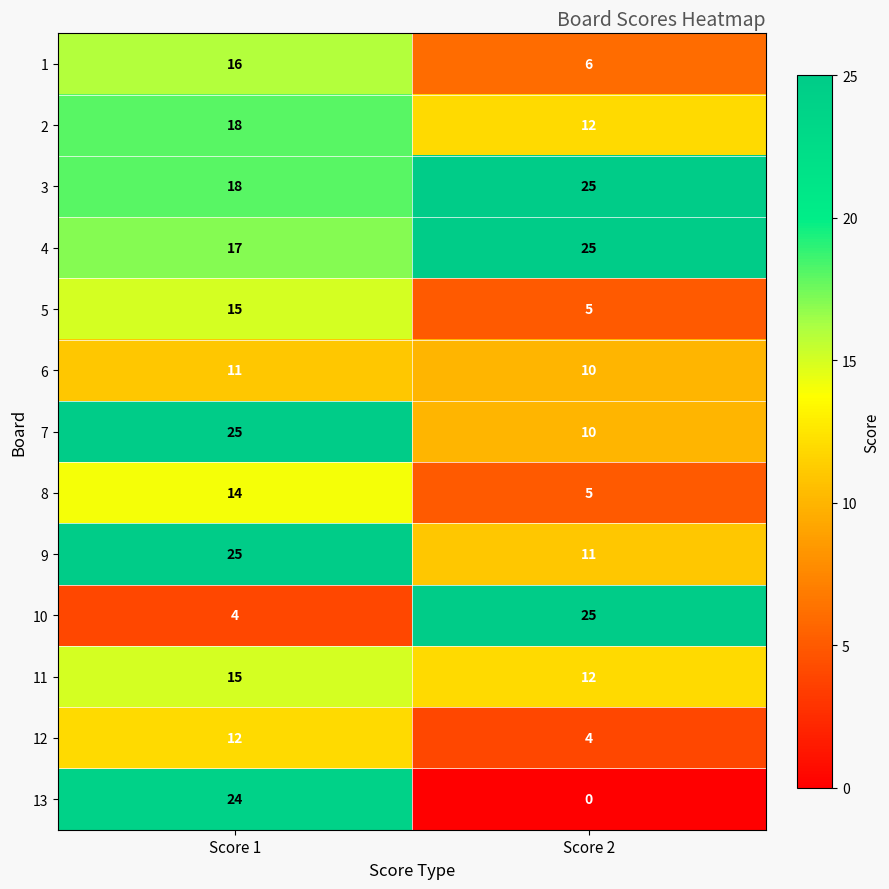

What is the spread (max minus min) of values at Score 2?

25